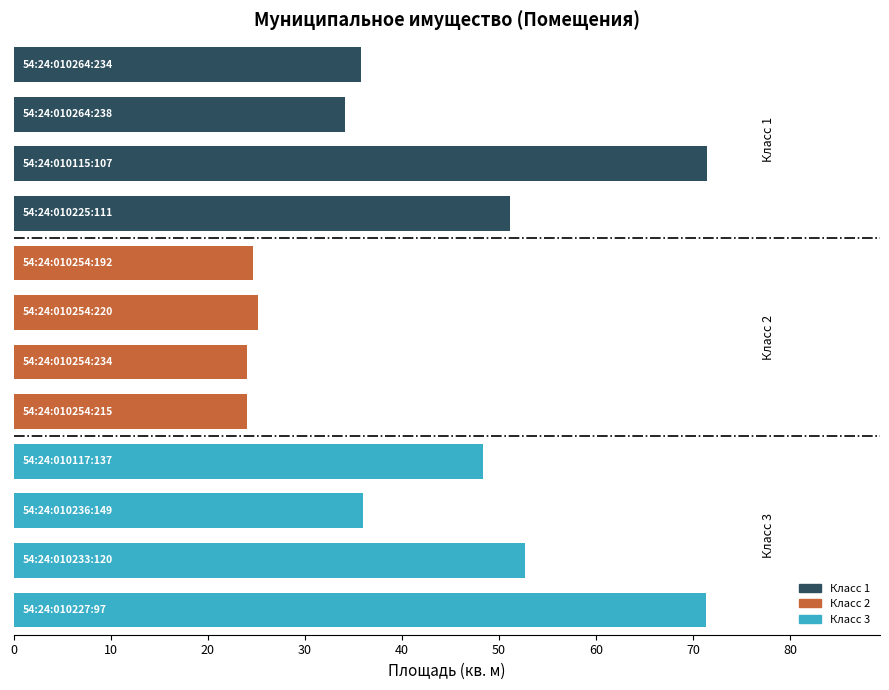

The chart shows a value of 34.1 at 54:24:010264:238. True or false?

True